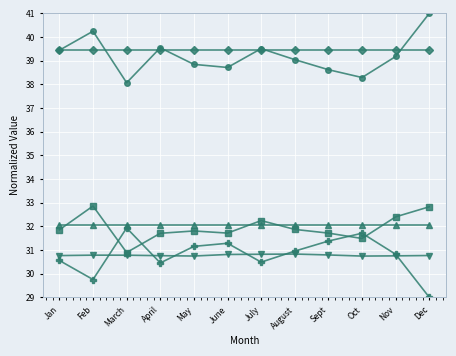

What is the spread (max minus min) of values at Jan?

8.9